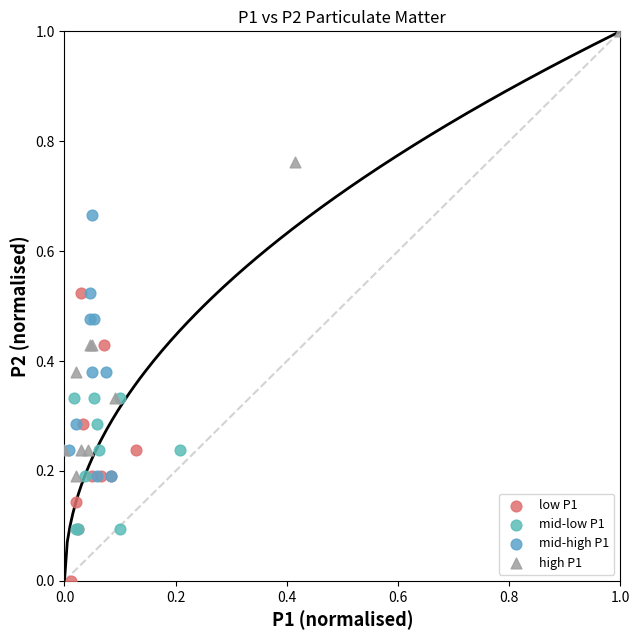

Which series reaches the maximum Y coordinate?

high P1